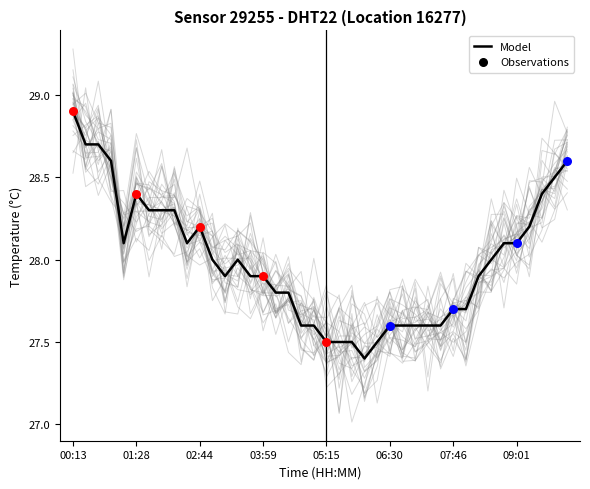

Approximately how many times larger is the value at 22 compared to 8?

1.0